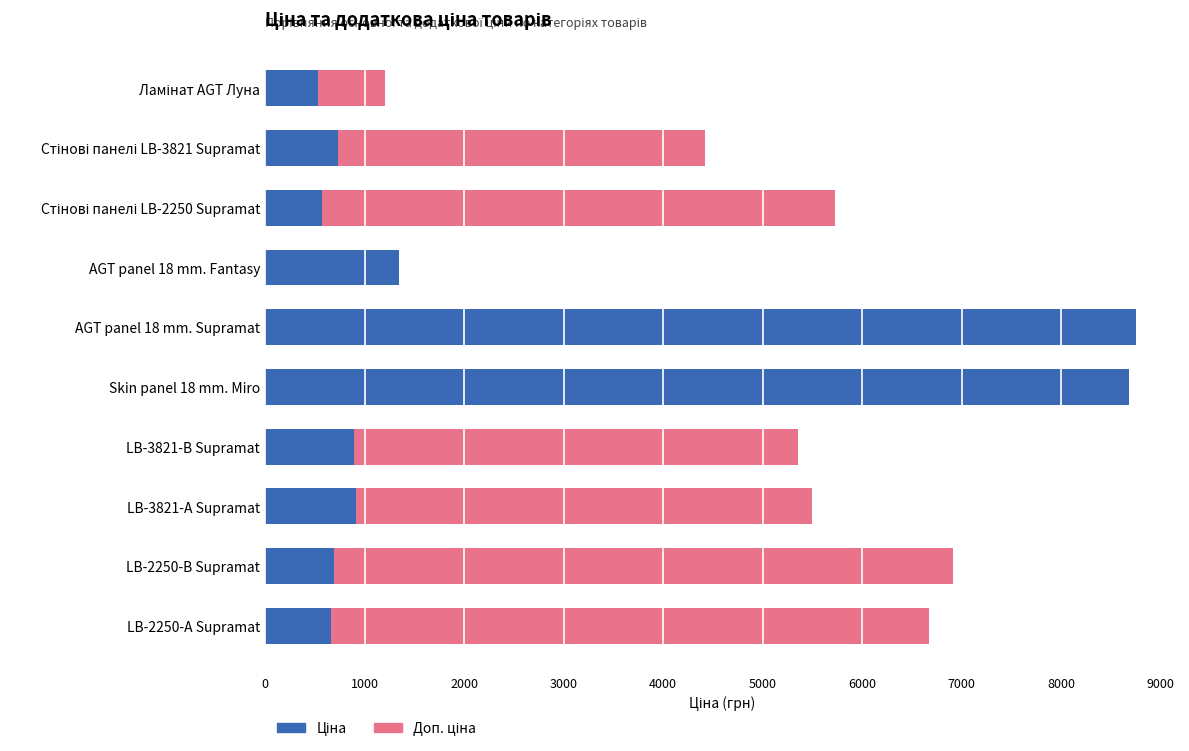

What is the total value across all series at AGT panel 18 mm. Supramat?

8755.5